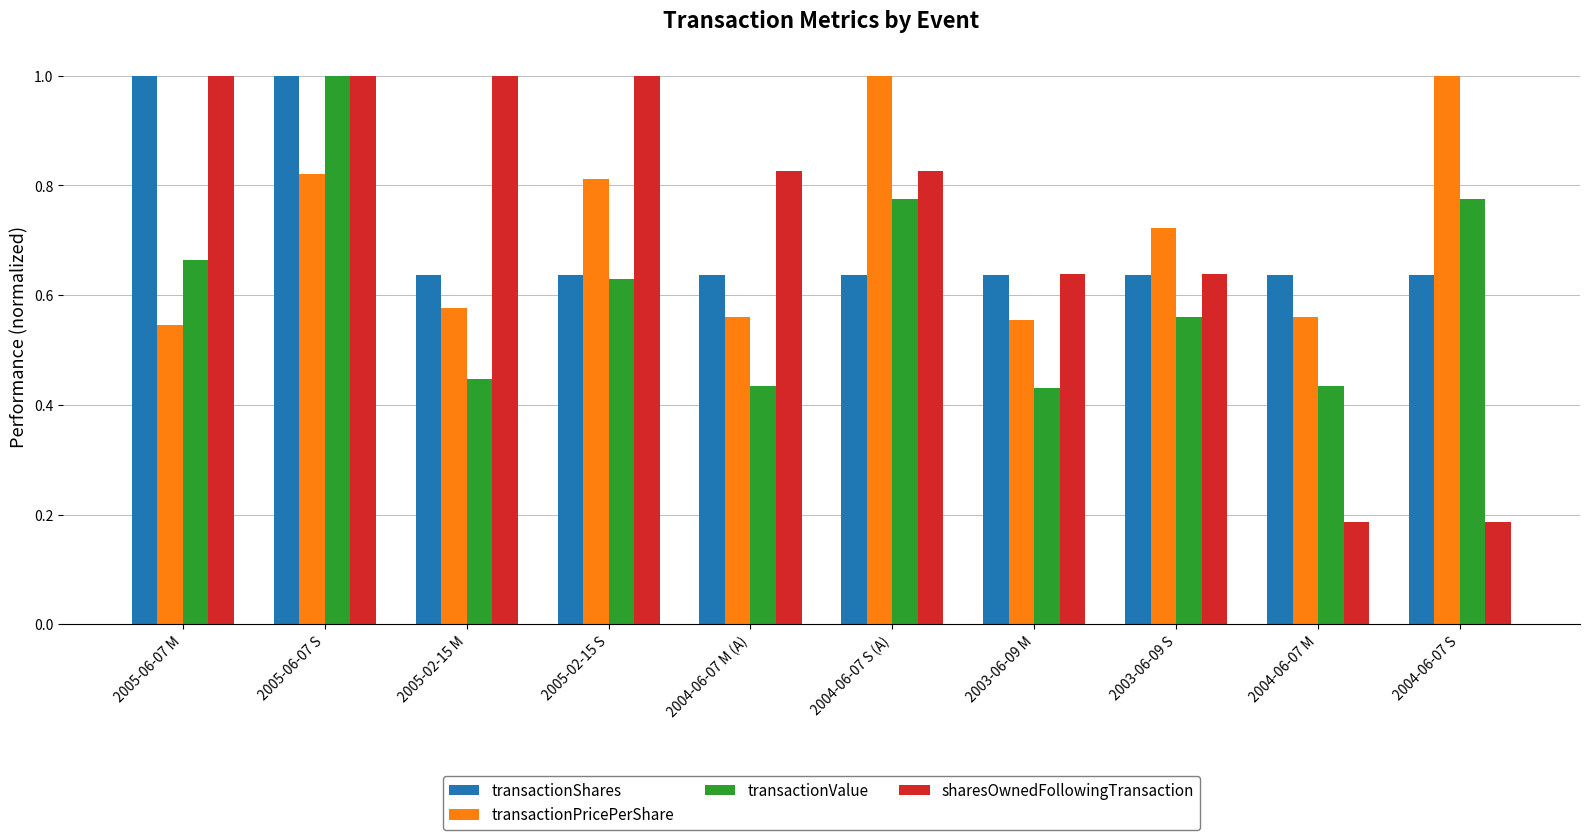

What is the sum of all transactionShares values?

7.1